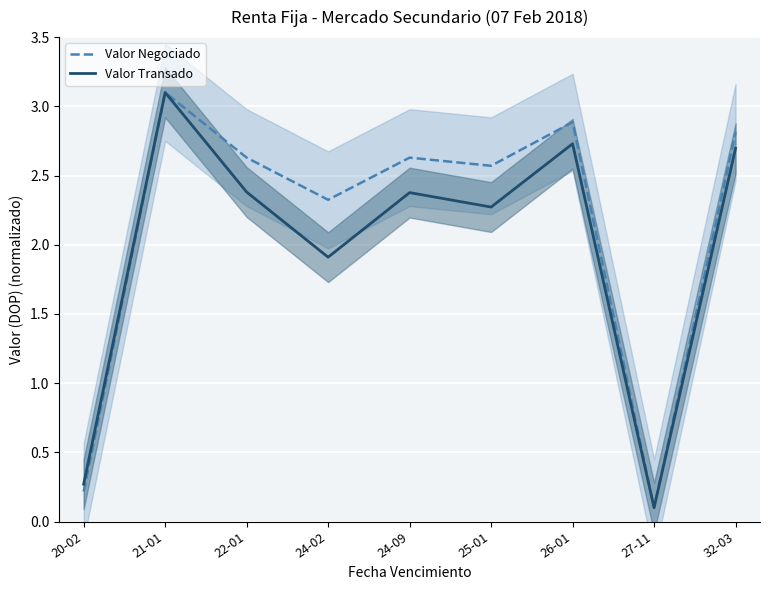

The Valor Transado series shows 0.5 at 20-02. True or false?

False